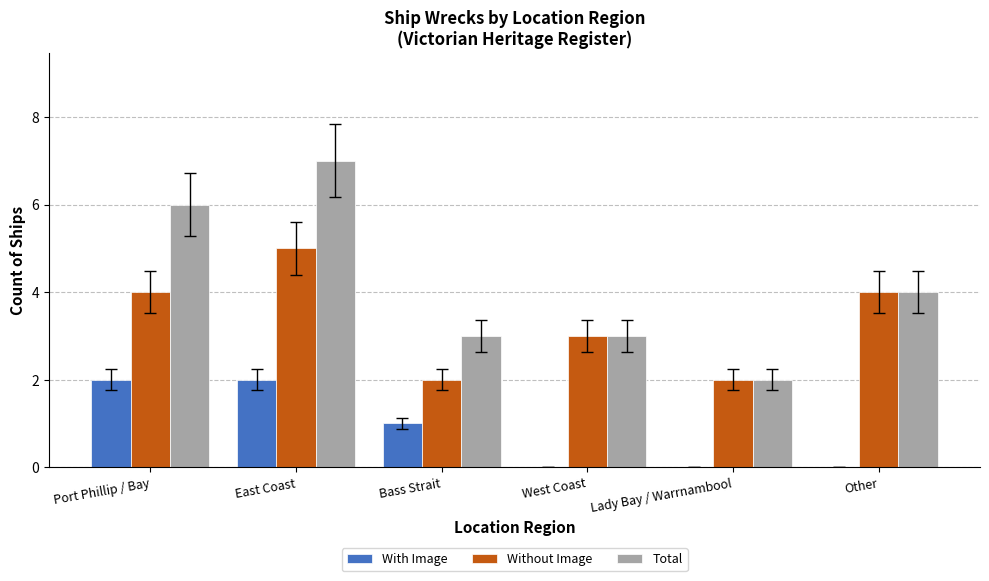

Between Port Phillip / Bay and Lady Bay / Warrnambool, which series saw the biggest shift?

Total